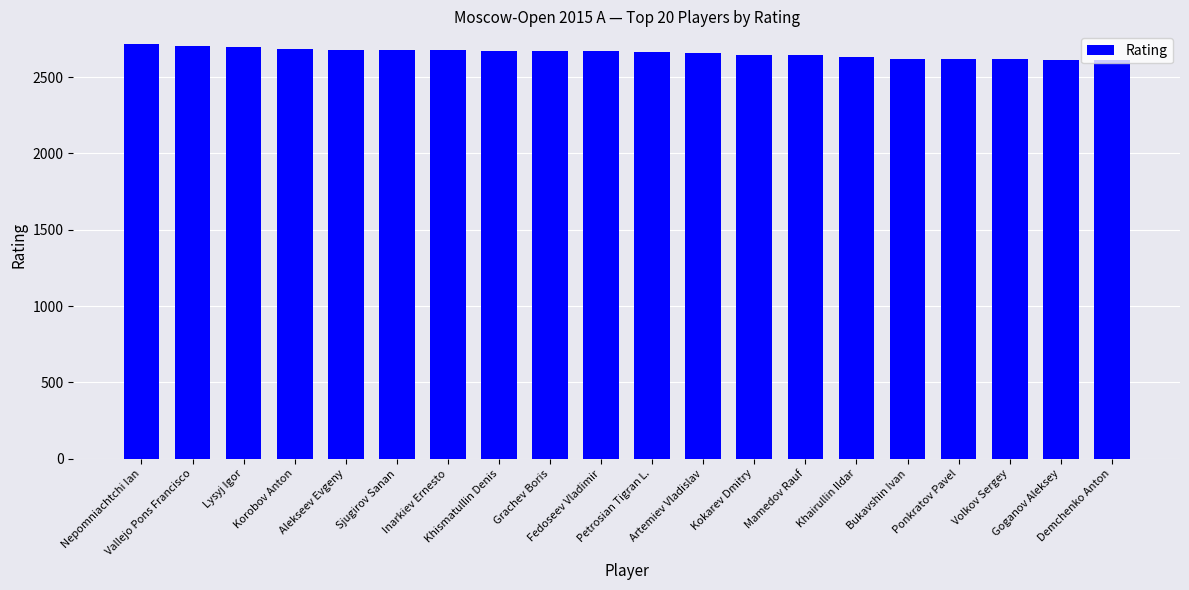

What is the smallest value displayed?

2611